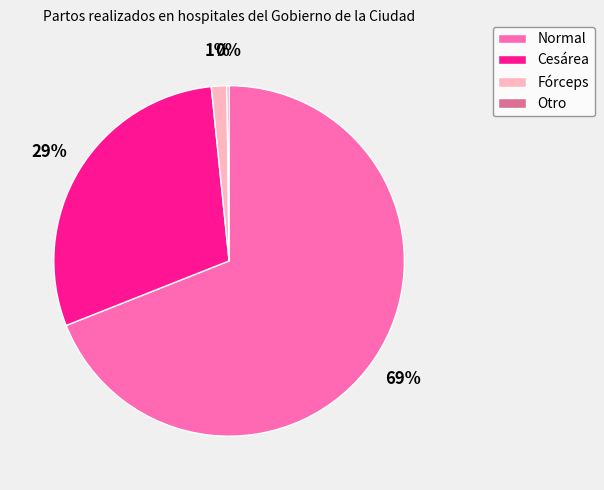

Which category has the biggest portion of the pie?

Normal